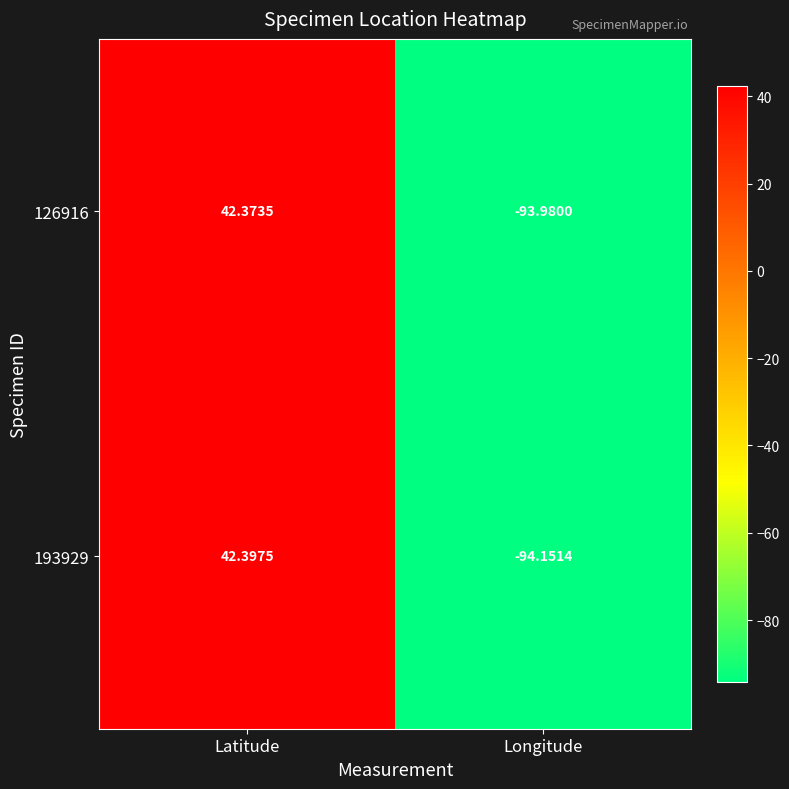

Rank the categories by 126916 value from highest to lowest.

Latitude, Longitude